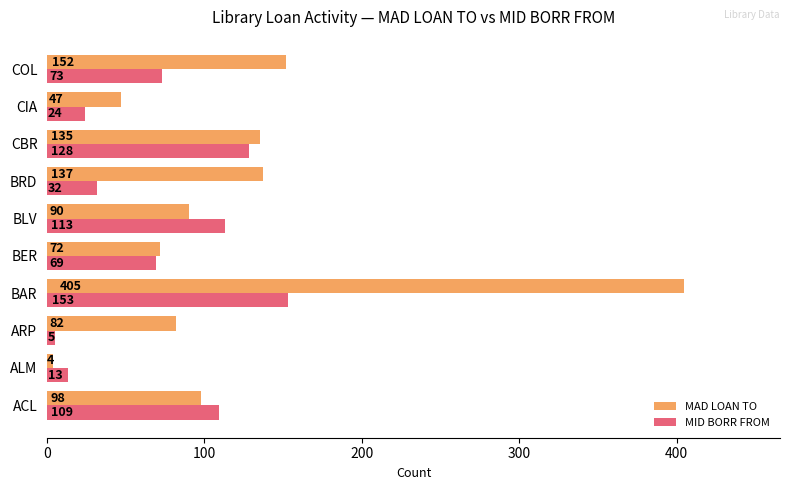

What are all the series names shown in the legend?

MAD LOAN TO, MID BORR FROM